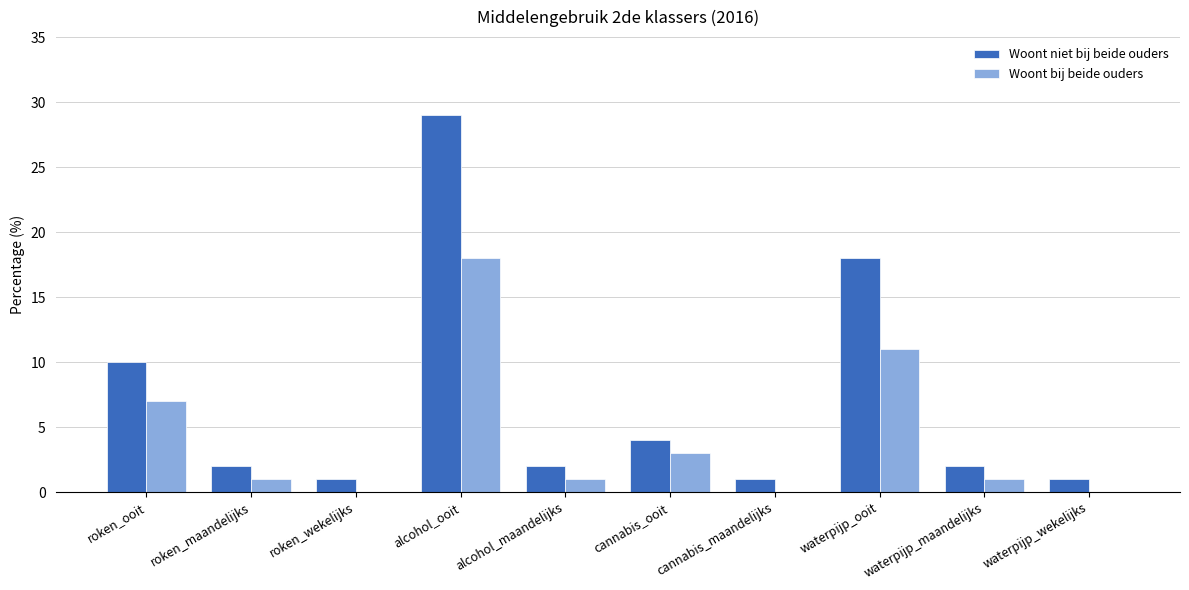

Are the bars grouped side by side (vs. stacked)?

Yes